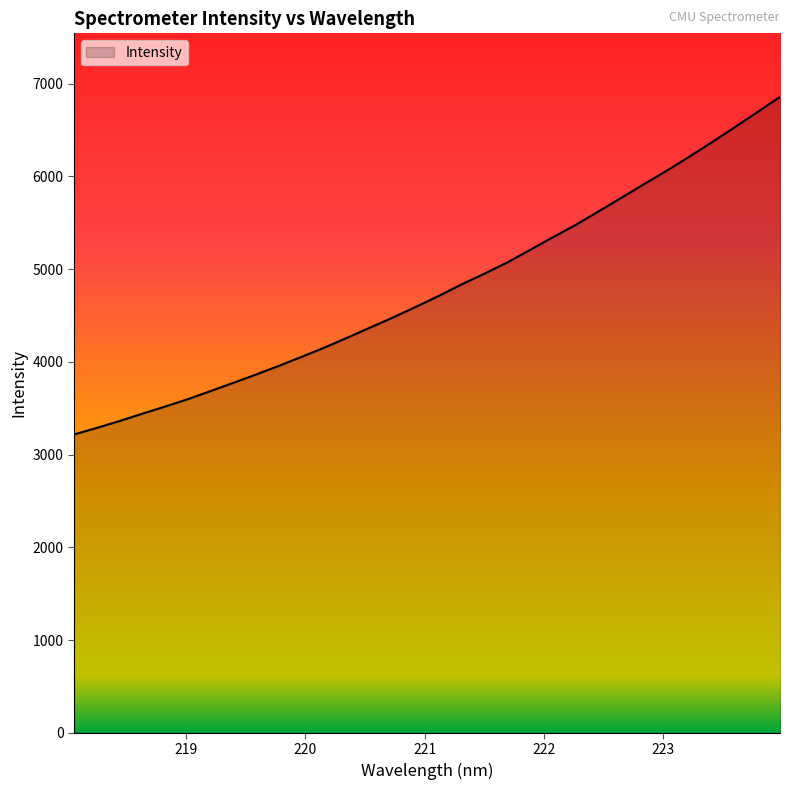

Reading right to left, what are all the values shown in this chart?

6856.4	6691.2	6527.6	6366.4	6209.9	6058.0	5912.0	5764.8	5618.4	5473.6	5340.7	5204.5	5069.3	4949.2	4834.0	4709.7	4592.6	4478.4	4370.2	4261.0	4155.2	4055.3	3957.7	3864.1	3774.2	3685.5	3597.9	3517.9	3440.9	3361.6	3287.7	3216.5